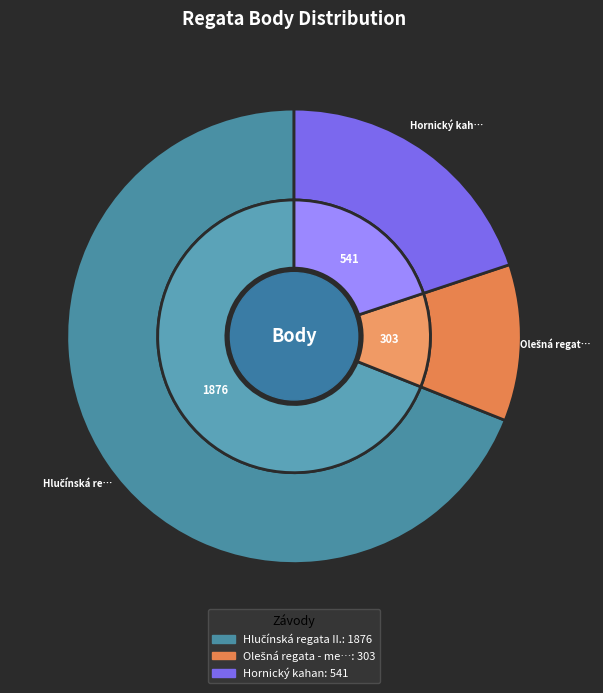

What percentage do Hlučínská regata II. and Olešná regata - mem. Václava Klementa together represent?

80.1%